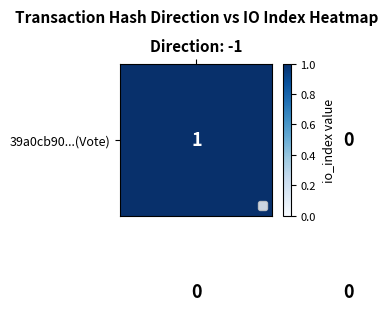

How many distinct data groups are displayed?

2